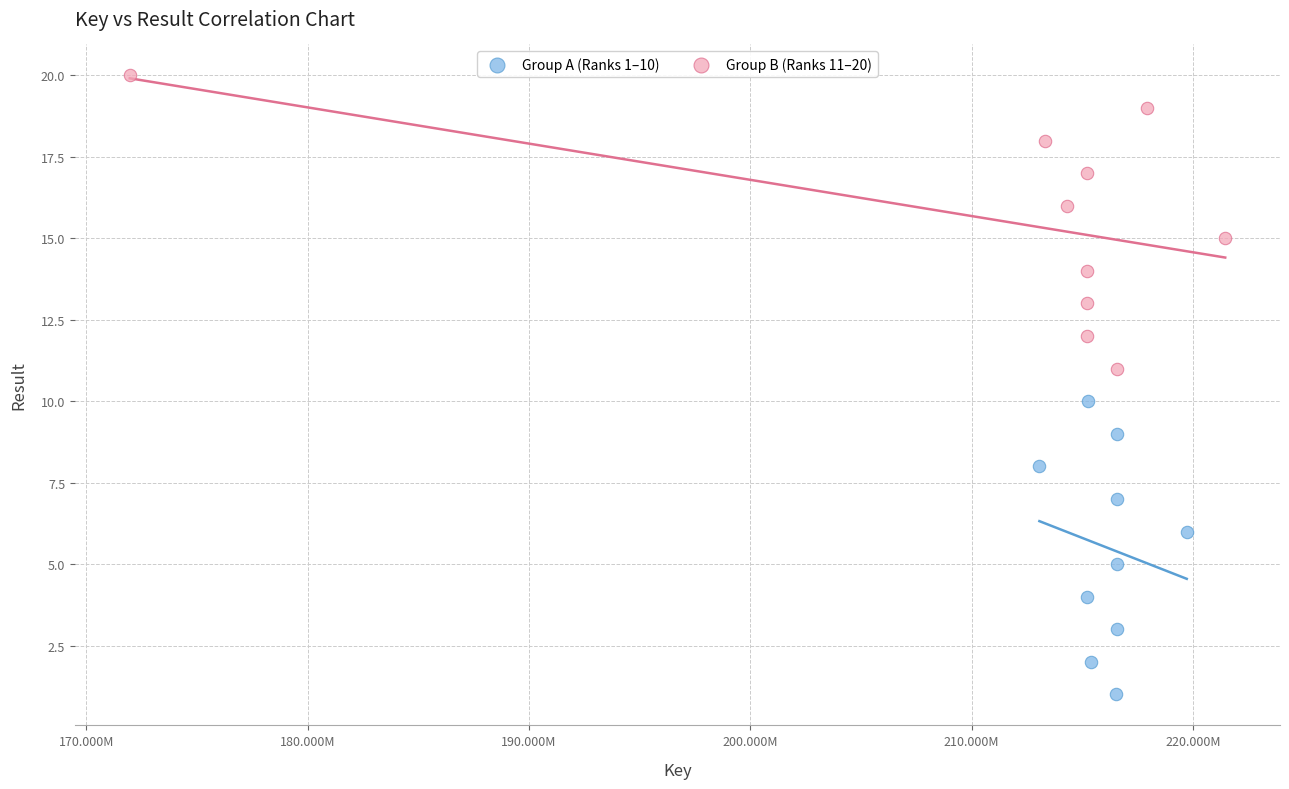

Which series reaches the maximum Y coordinate?

Group B (Ranks 11–20)